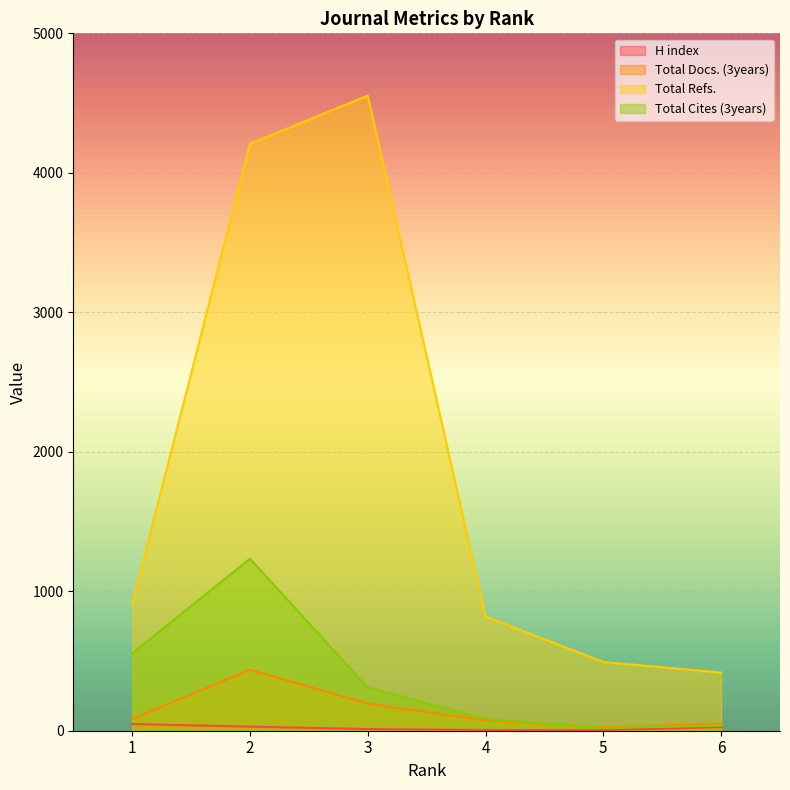

Which series changed the most between 3 and 5?

Total Refs.